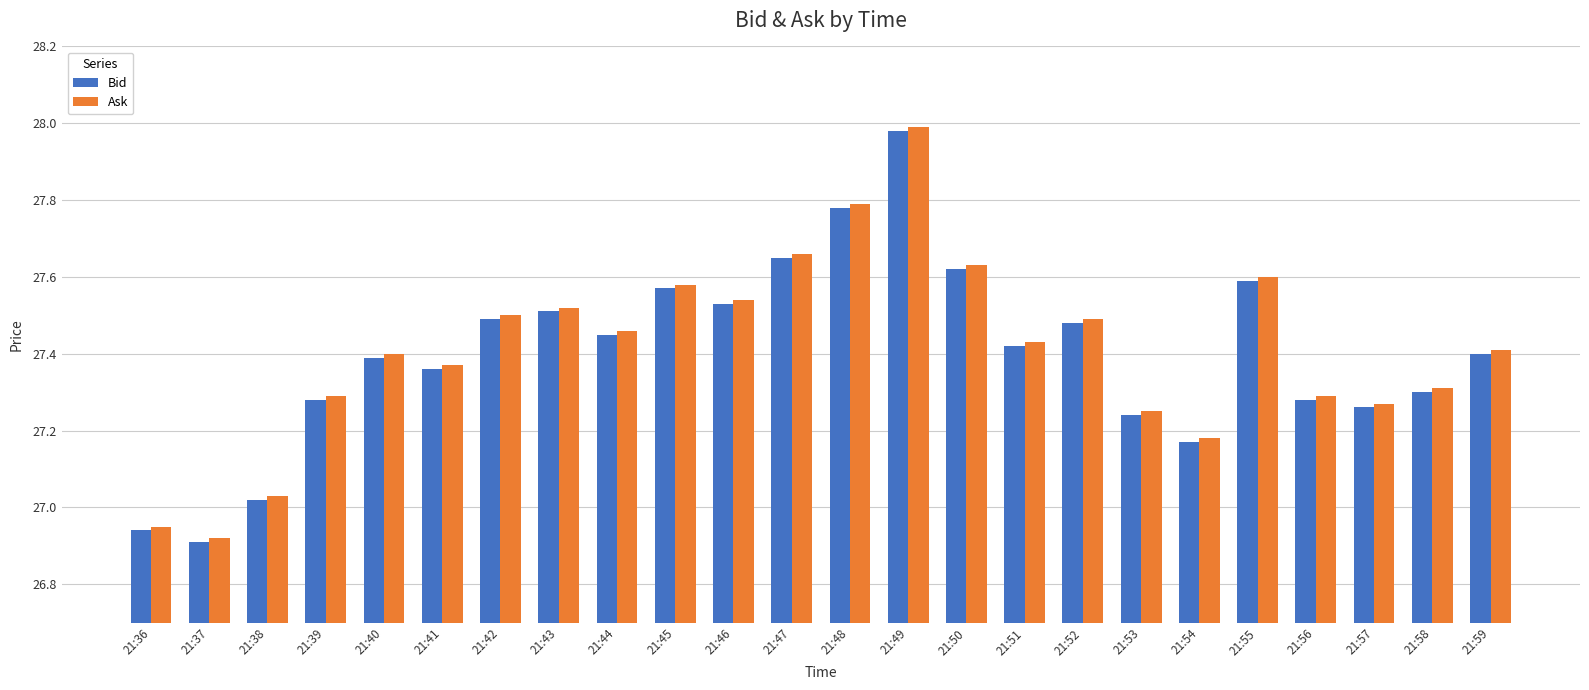

At which category is the sum across all series the highest?

21:49